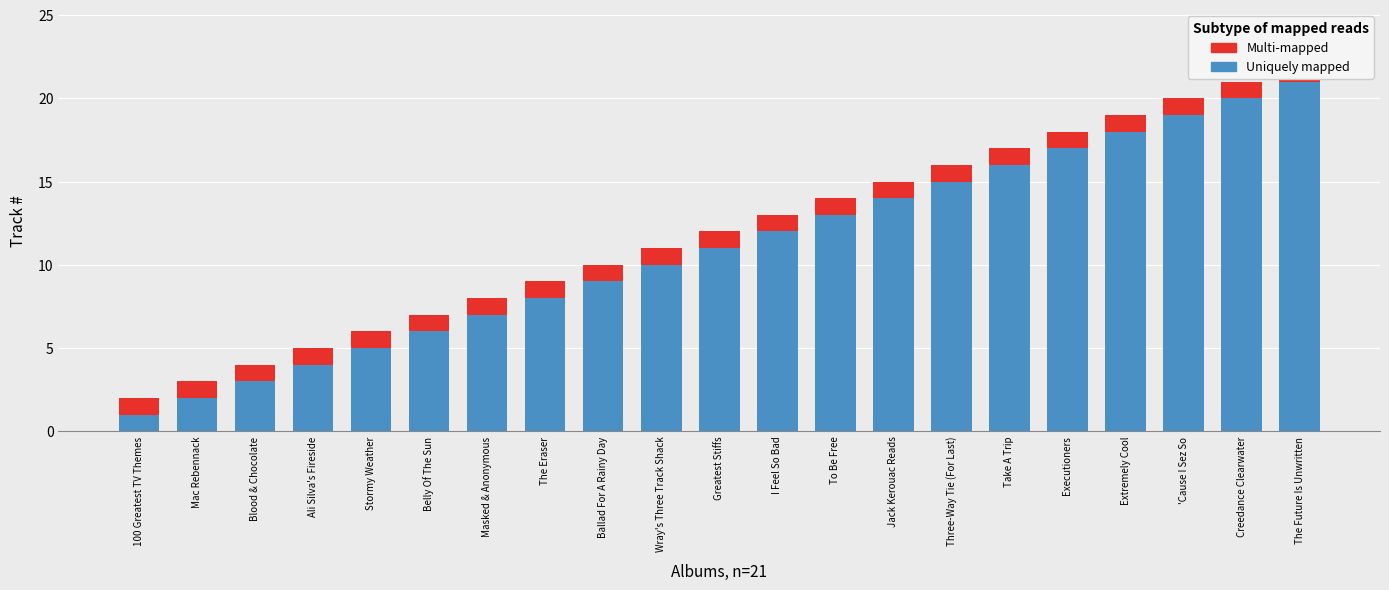

At which category is the sum across all series the highest?

The Future Is Unwritten